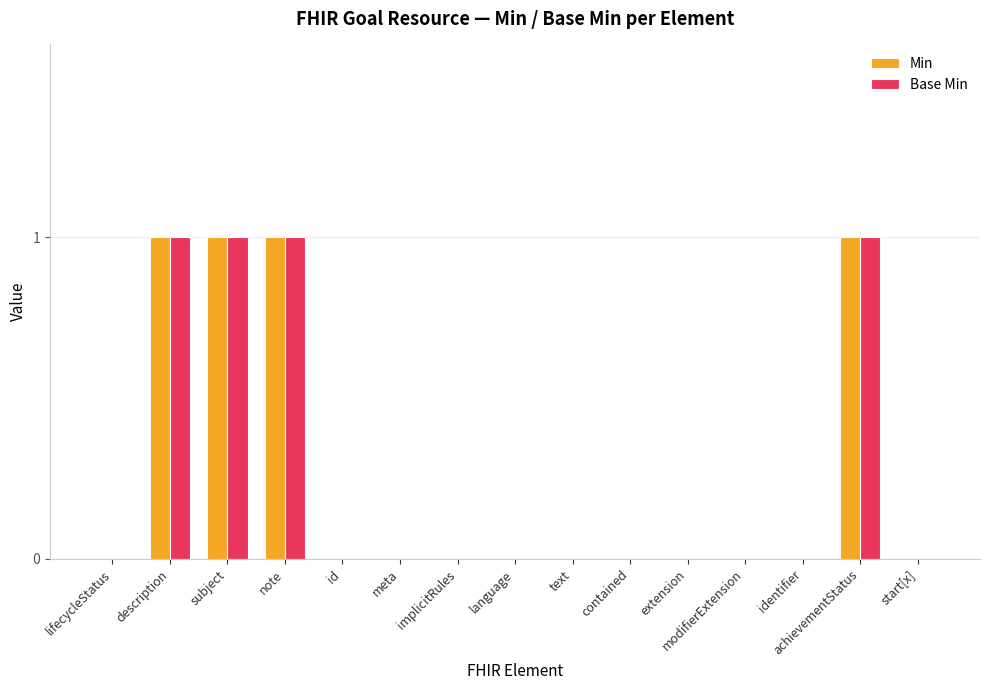

Reading right to left, what are all the values shown in this chart?

Min: 0	1	0	0	0	0	0	0	0	0	0	1	1	1	0
Base Min: 0	1	0	0	0	0	0	0	0	0	0	1	1	1	0